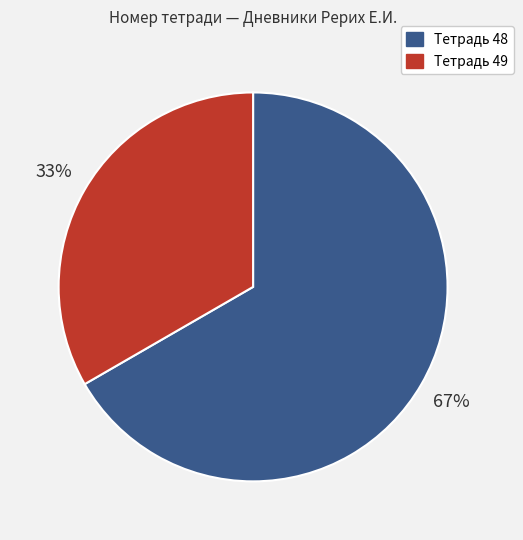

The Тетрадь 49 slice represents 40% of the pie. True or false?

False